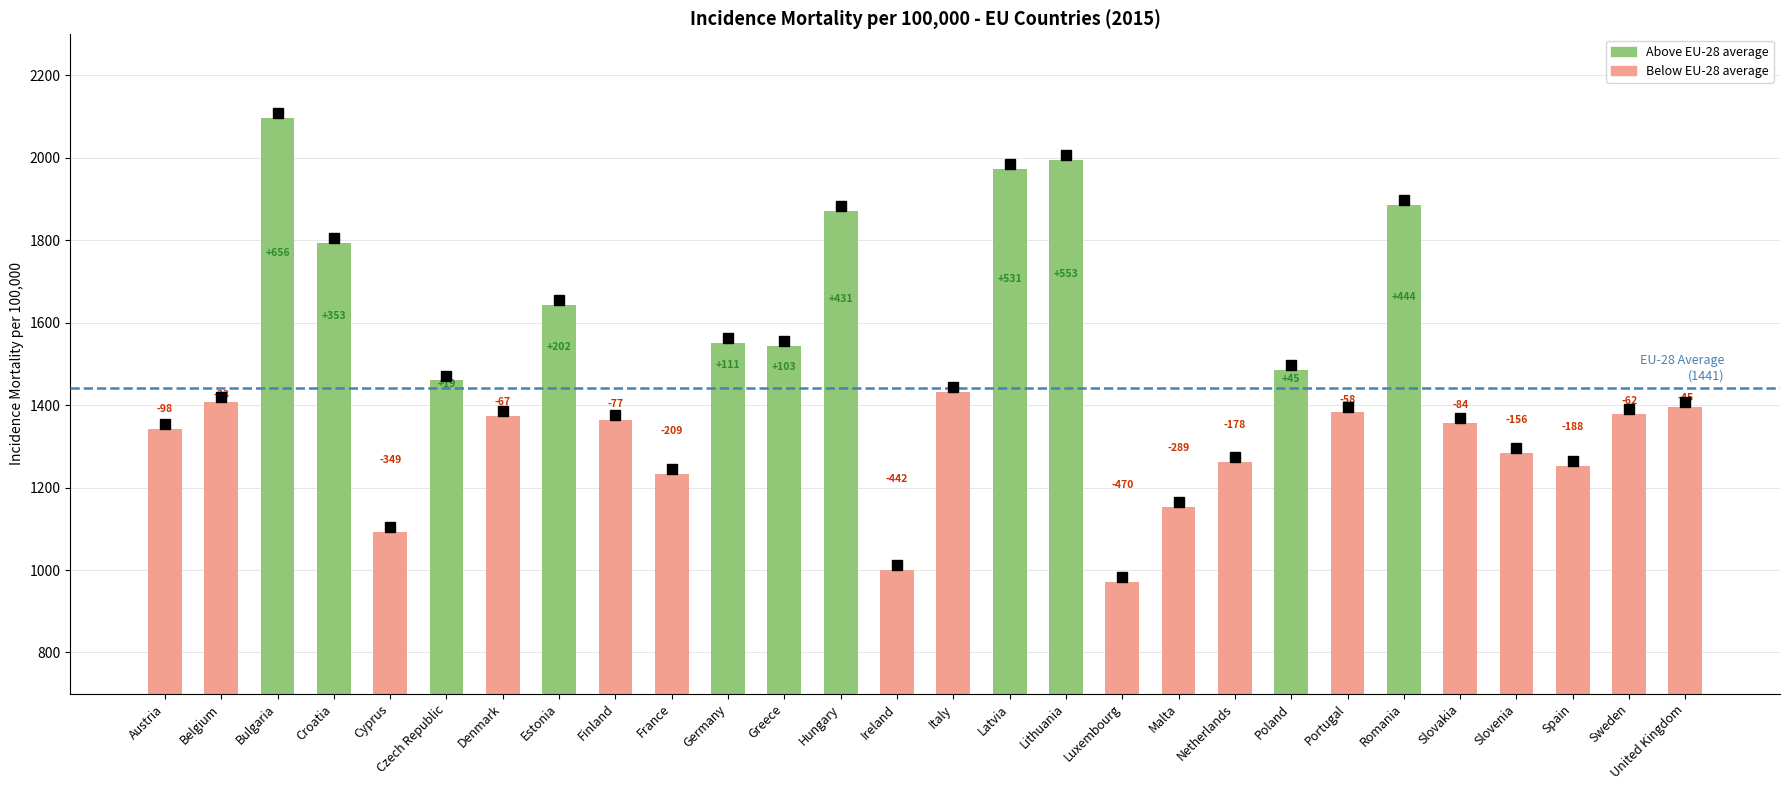

What is the change in value from Spain to United Kingdom?

+143.0